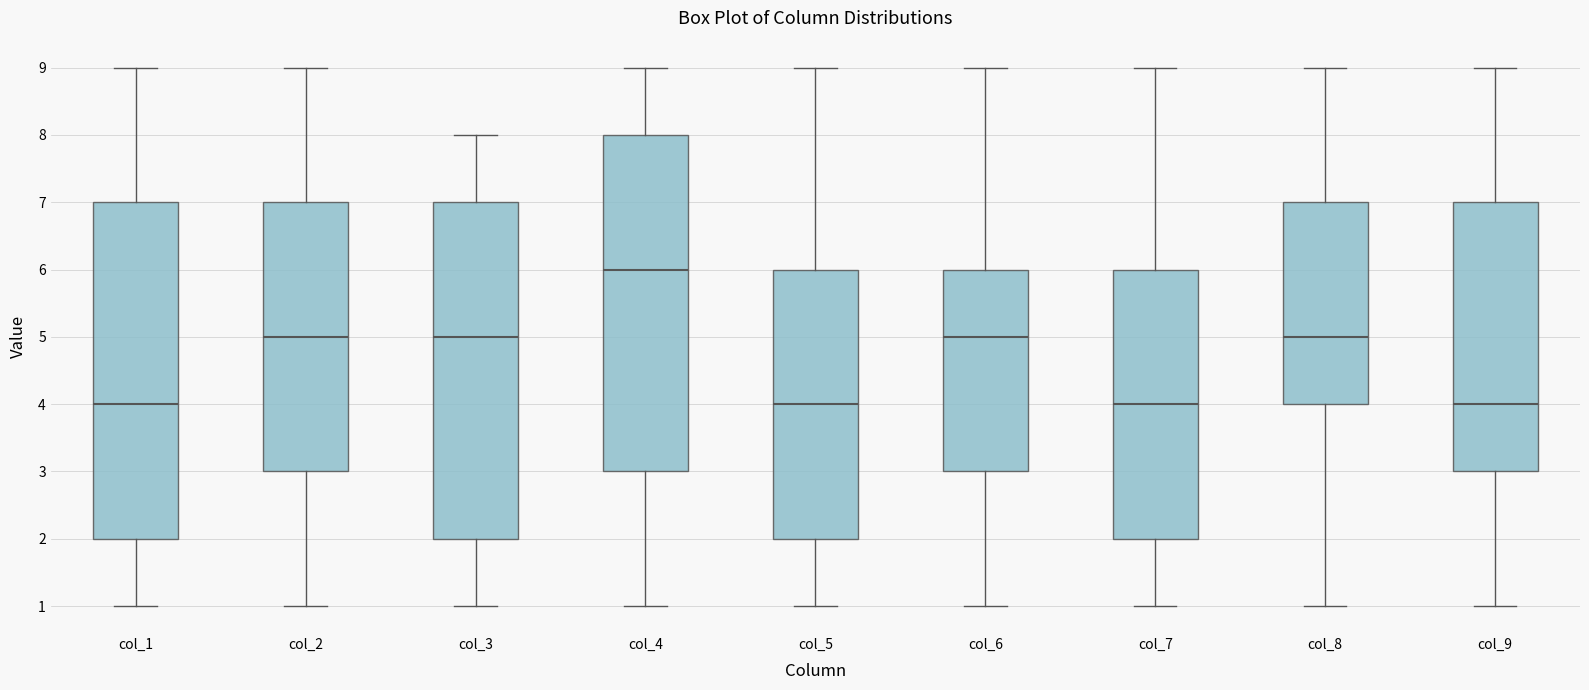

Where does the median line of the box for col_9 sit on the y-axis? The values are not printed on the chart, so give them approximately, as read against the axis.

4